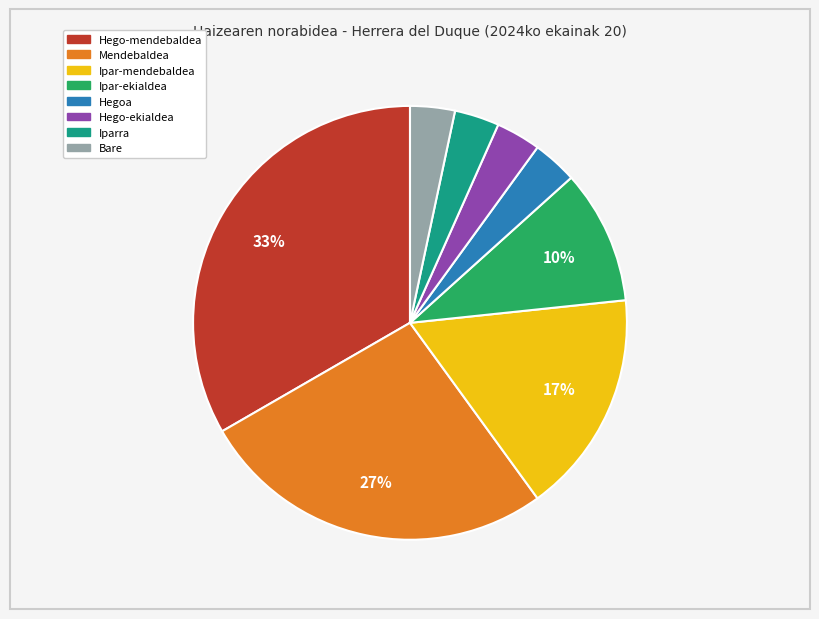

Approximately how many times larger is the value at Hegoa compared to Ipar-ekialdea?

0.3